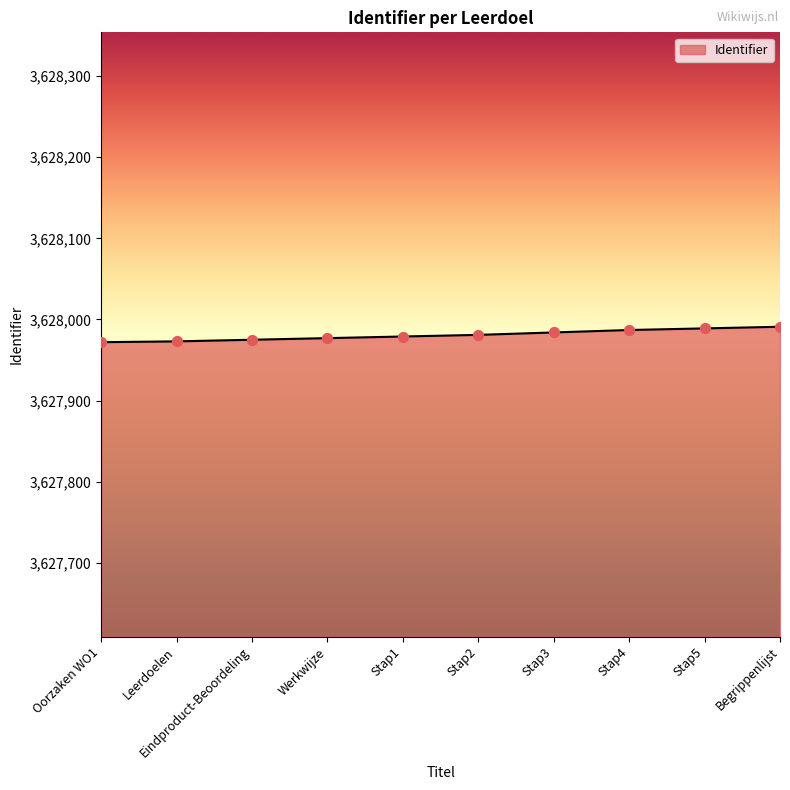

What is the change in value from Leerdoelen to Begrippenlijst?

+18